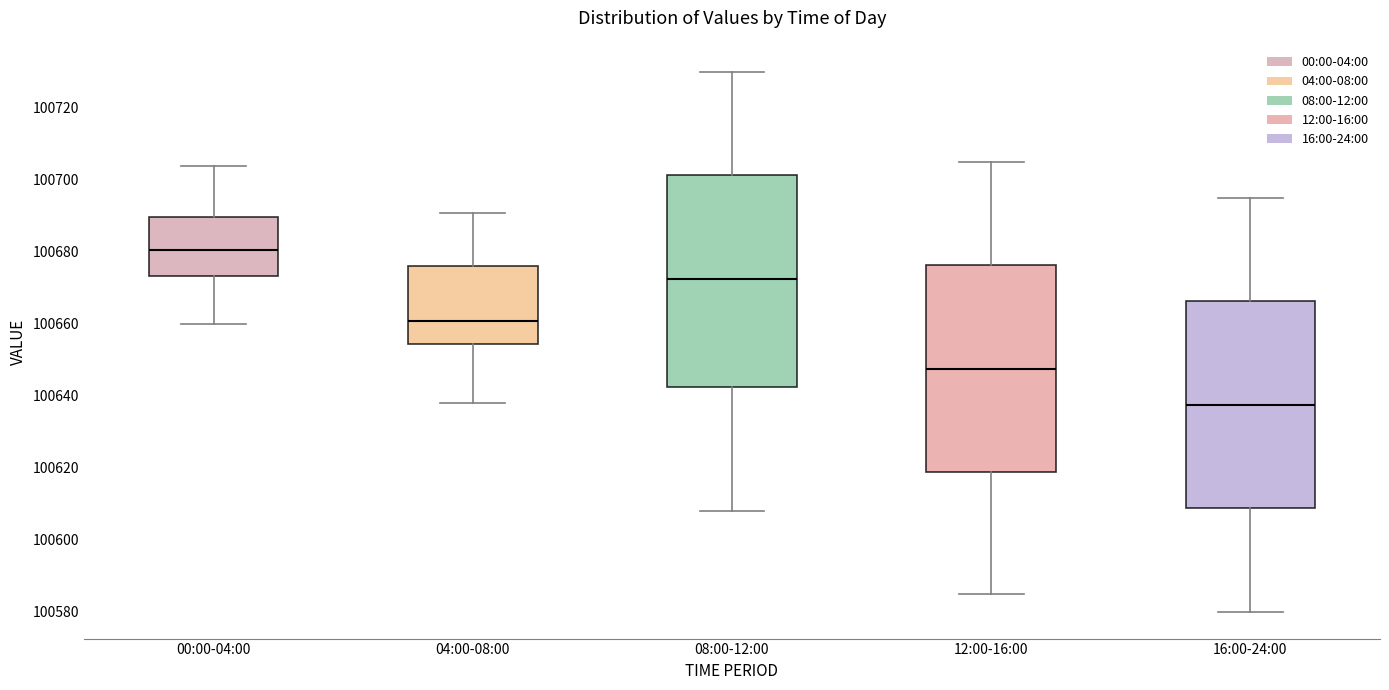

Which box's median line is the highest?

00:00-04:00